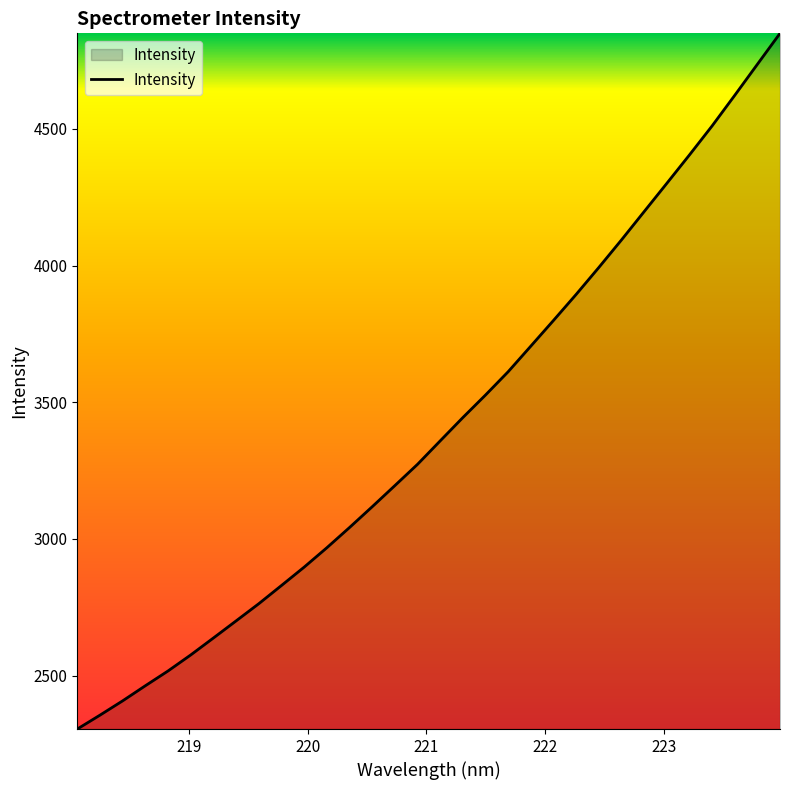

What is the minimum value shown in the chart?

2304.2